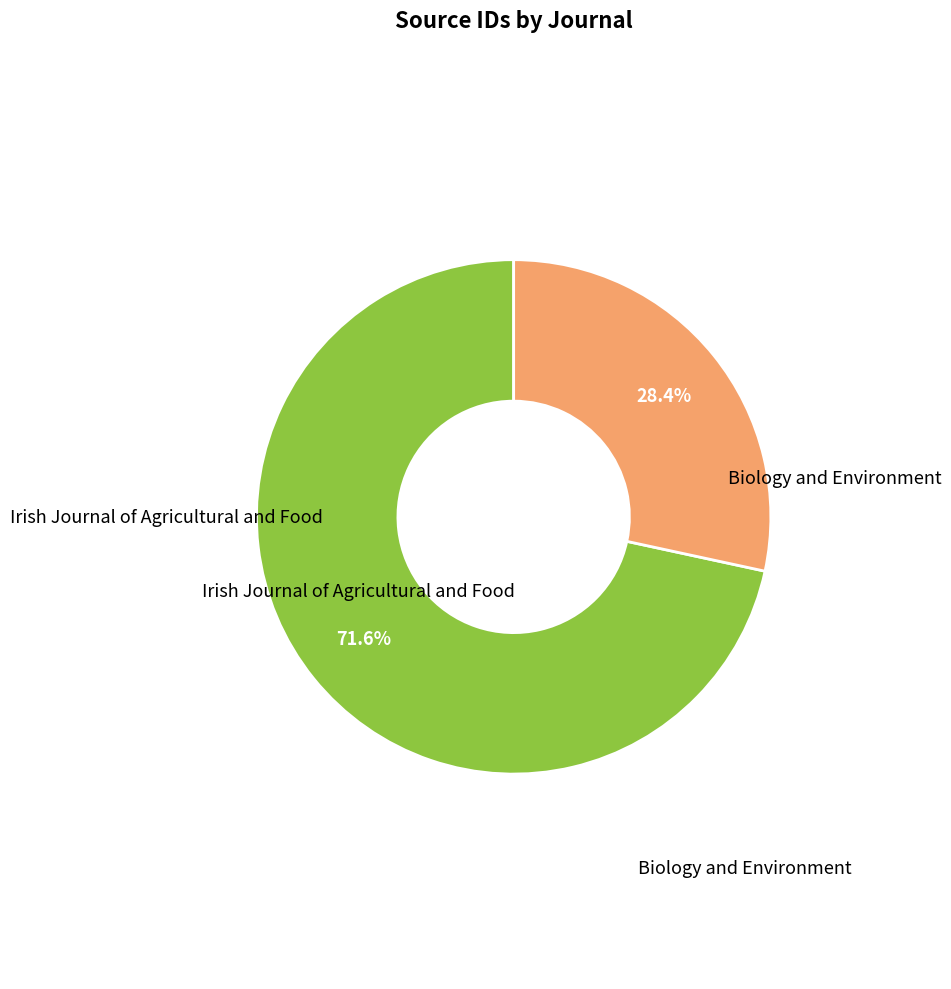

To the nearest percent, what is the average slice percentage?

50%